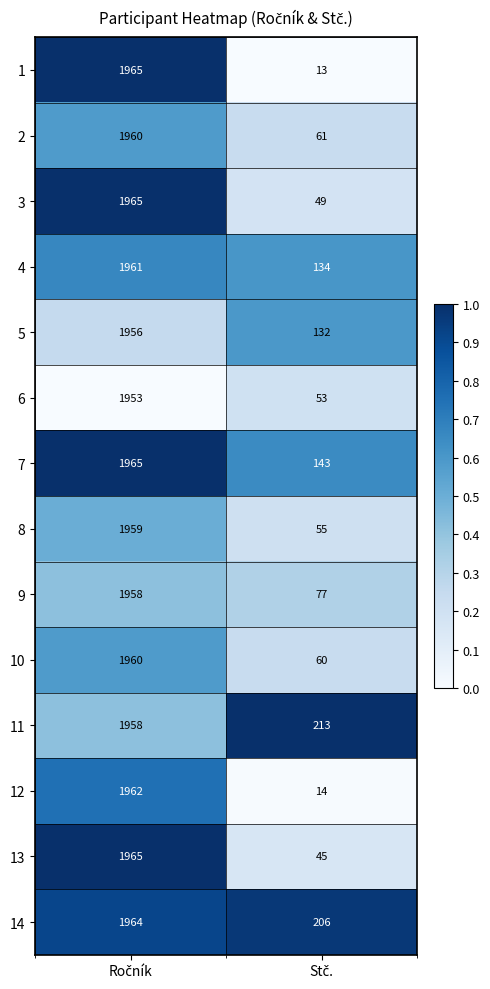

Reading right to left, what are all the values shown in this chart?

1: 13	1965
2: 61	1960
3: 49	1965
4: 134	1961
5: 132	1956
6: 53	1953
7: 143	1965
8: 55	1959
9: 77	1958
10: 60	1960
11: 213	1958
12: 14	1962
13: 45	1965
14: 206	1964